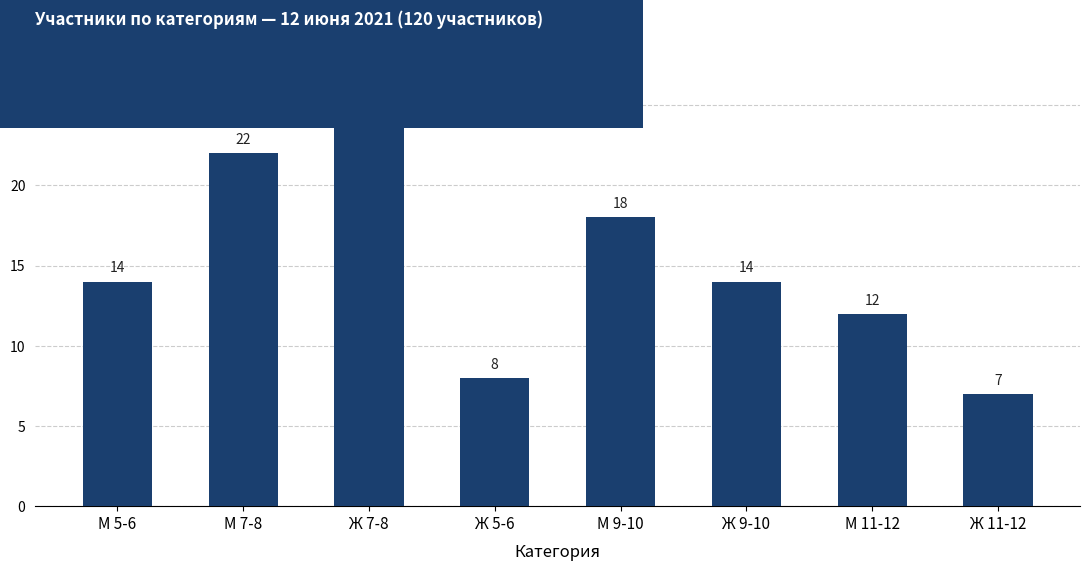

Reading left to right, what are all the values shown in this chart?

14	22	25	8	18	14	12	7